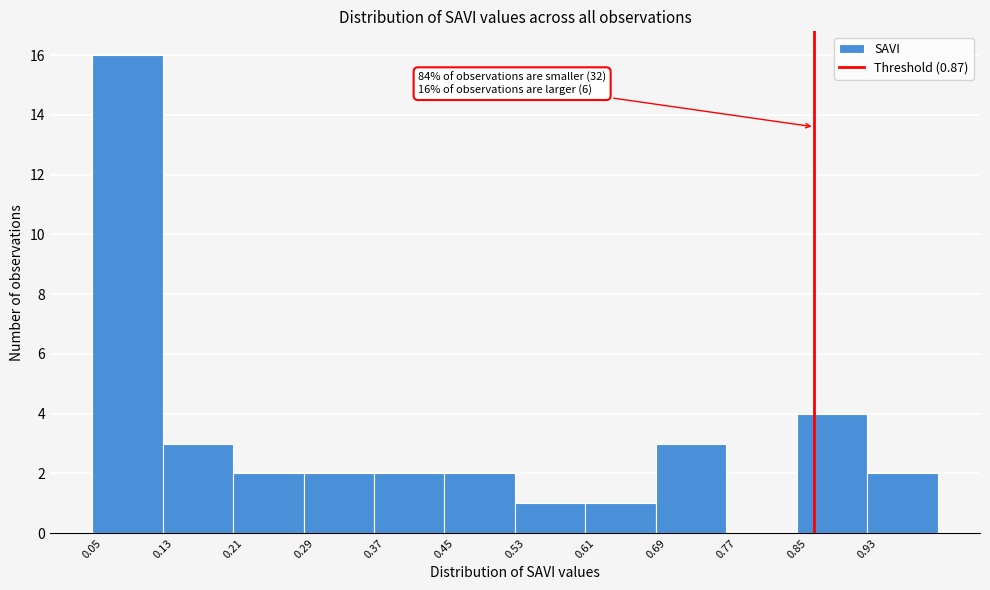

Over which range of the x-axis is the bar tallest?

0.05 to 0.13